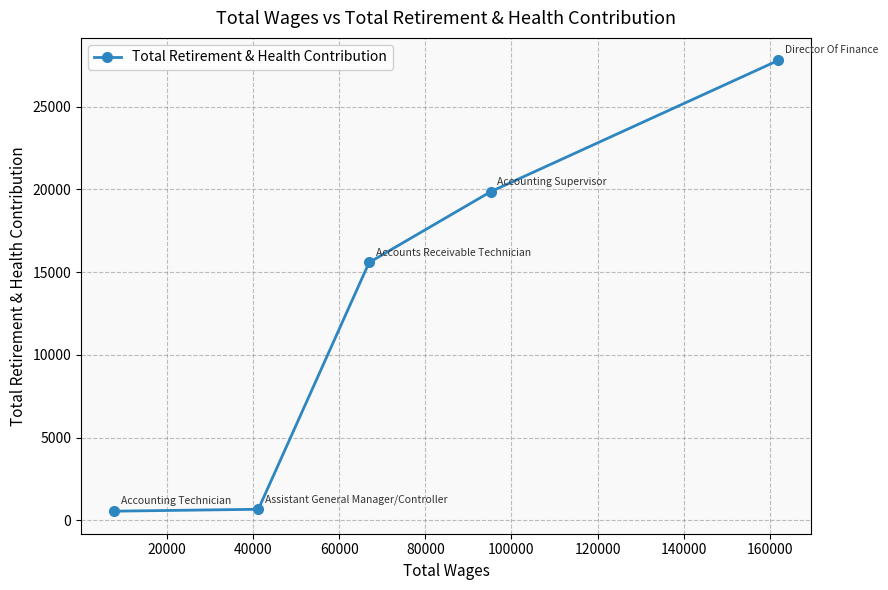

Does the chart display data point markers on the line(s)?

Yes